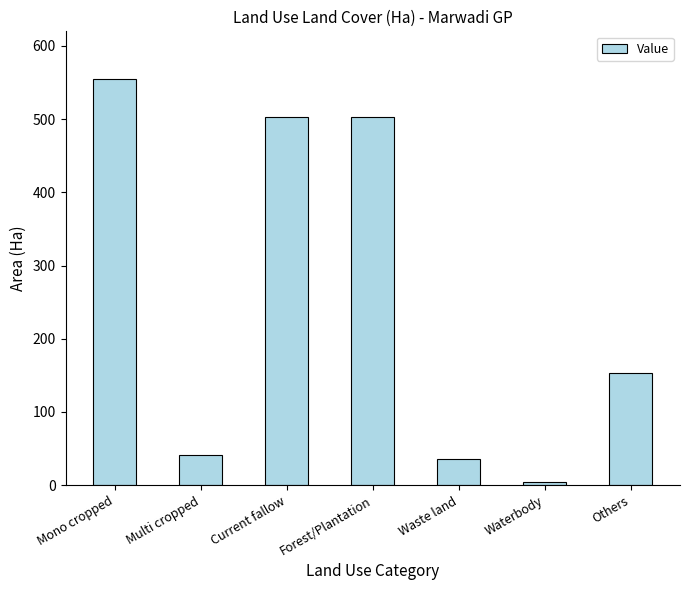

Where is the data nearest to the value 279?

Others